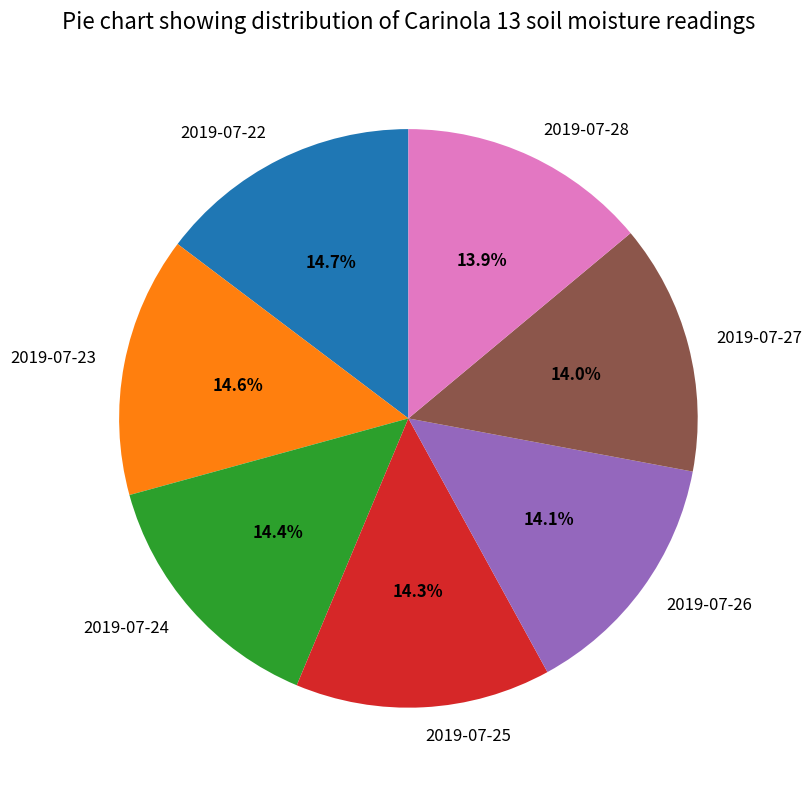

Combined, do 2019-07-23 and 2019-07-24 account for over 50%?

No